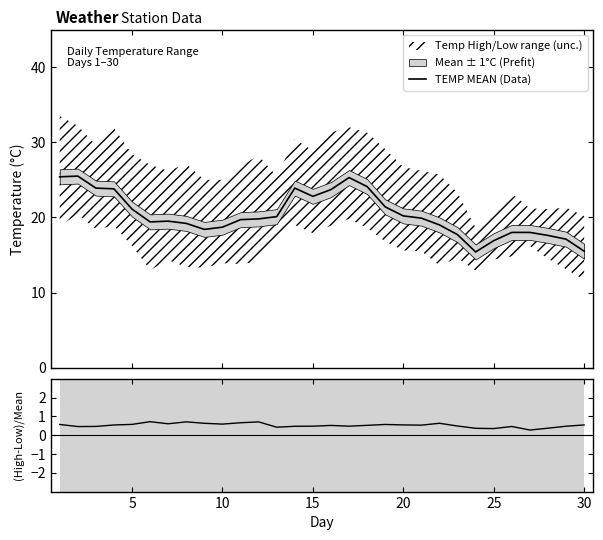

What is the highest value of the TEMP MEAN (Data) series?

25.5